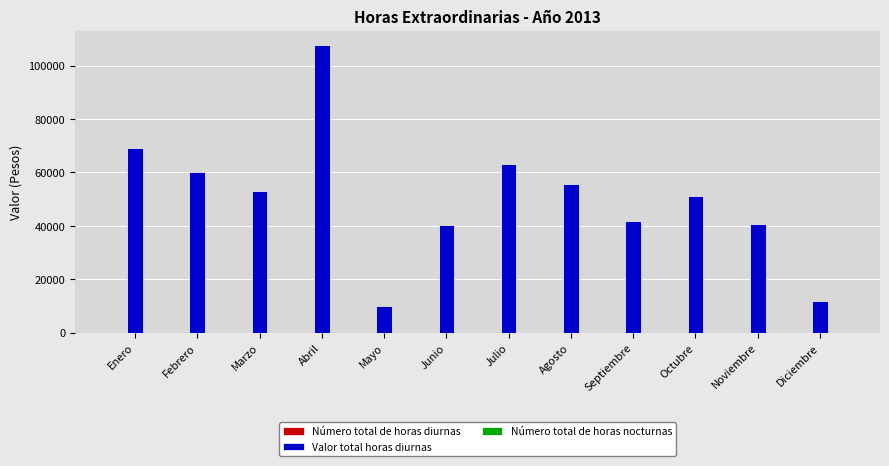

How many groups of bars are there?

12